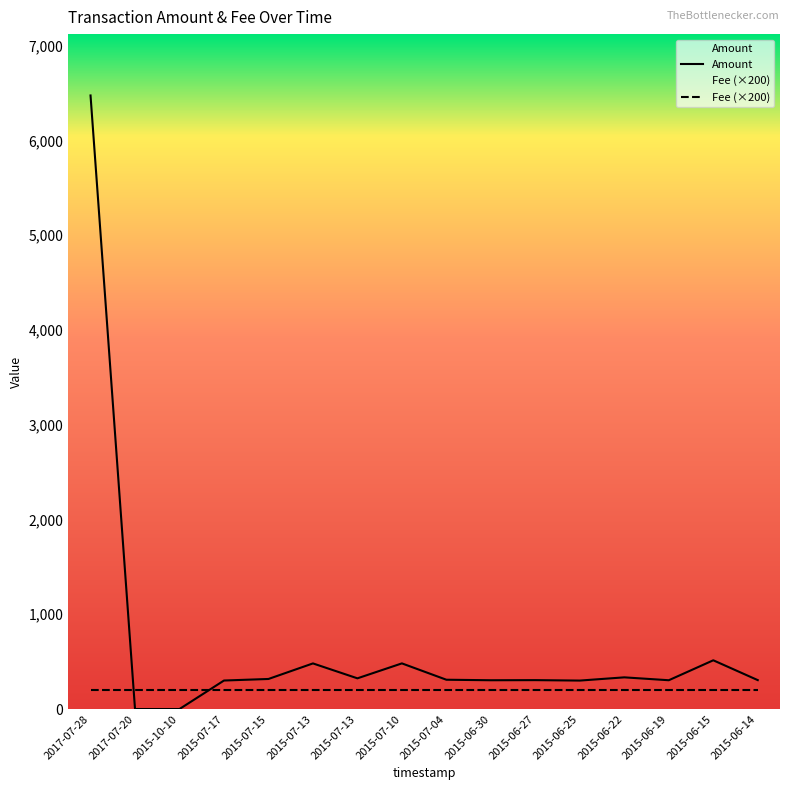

How many distinct data groups are displayed?

2